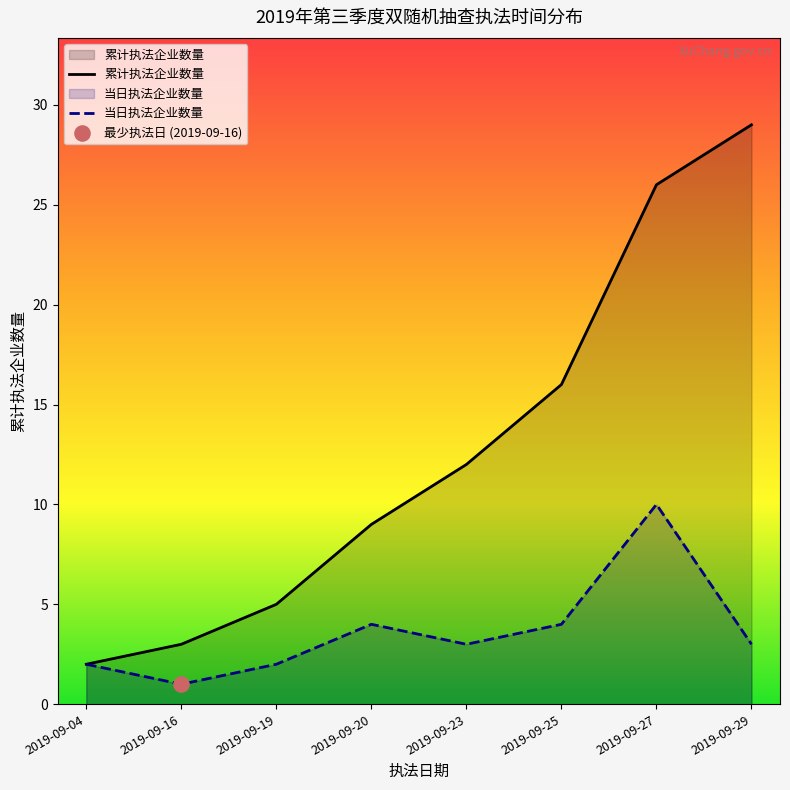

Which has a higher value, 2019-09-20 or 2019-09-23?

2019-09-23